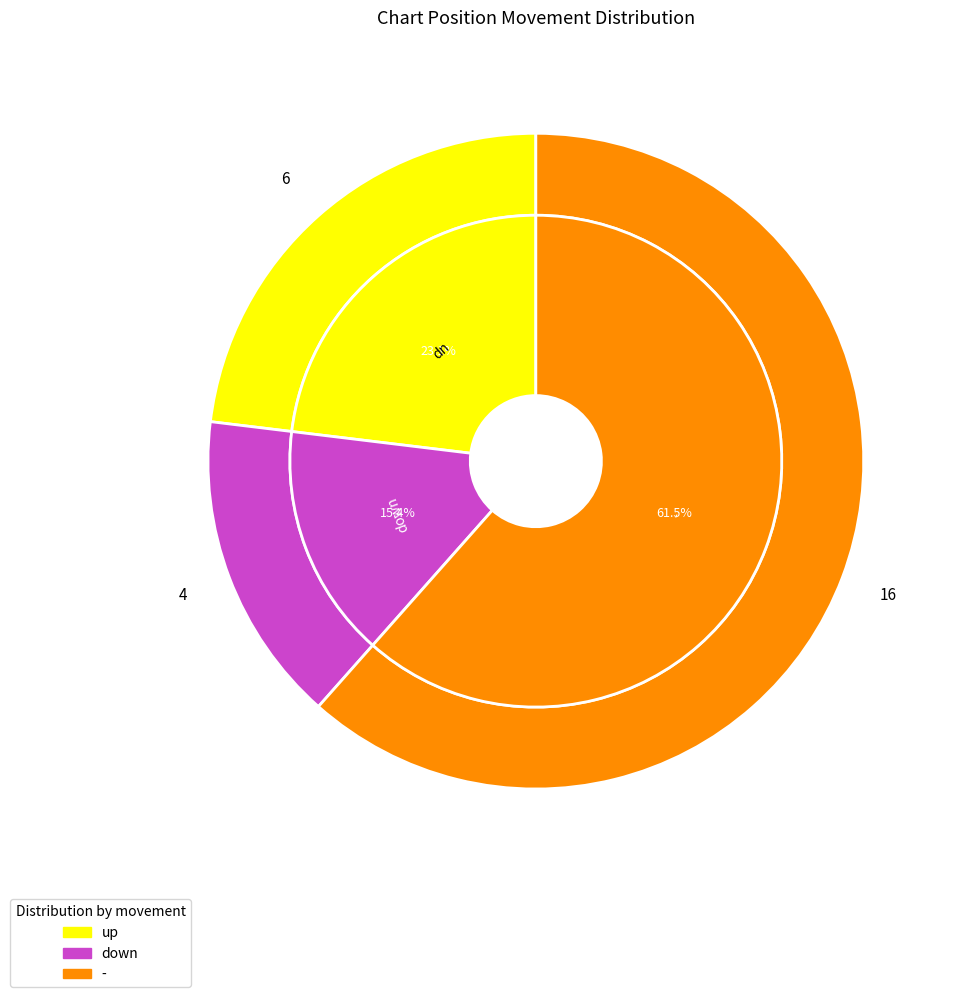

Rank the categories by value from lowest to highest.

down, up, -